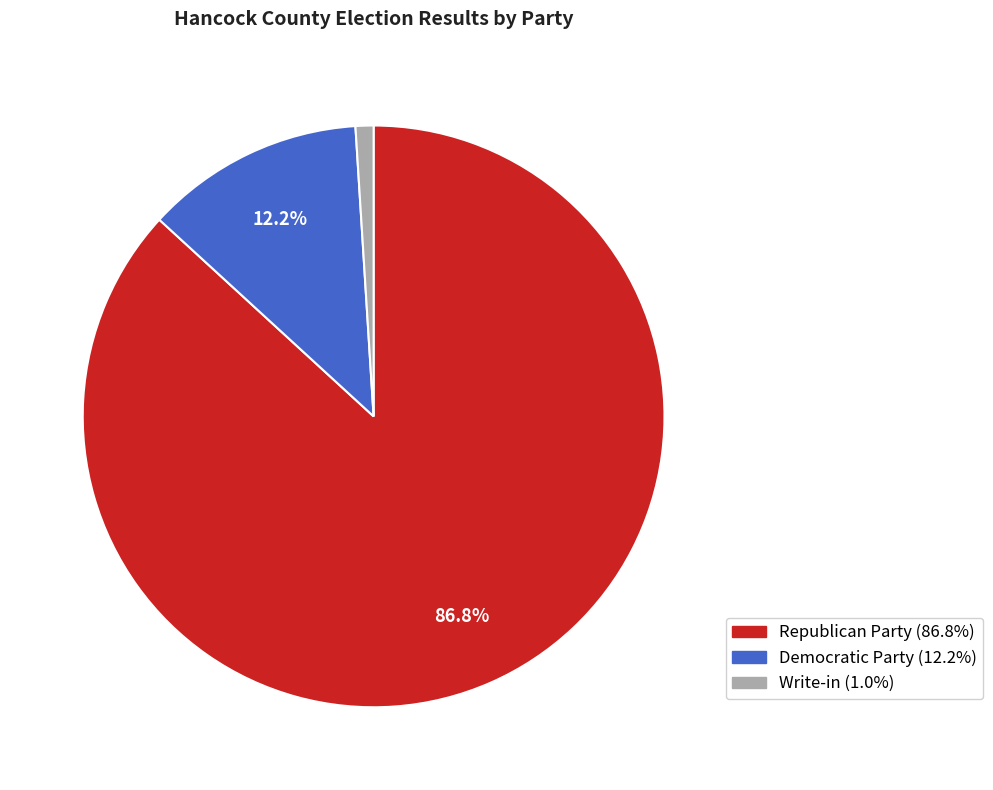

Between Write-in and Republican Party, which is larger?

Republican Party